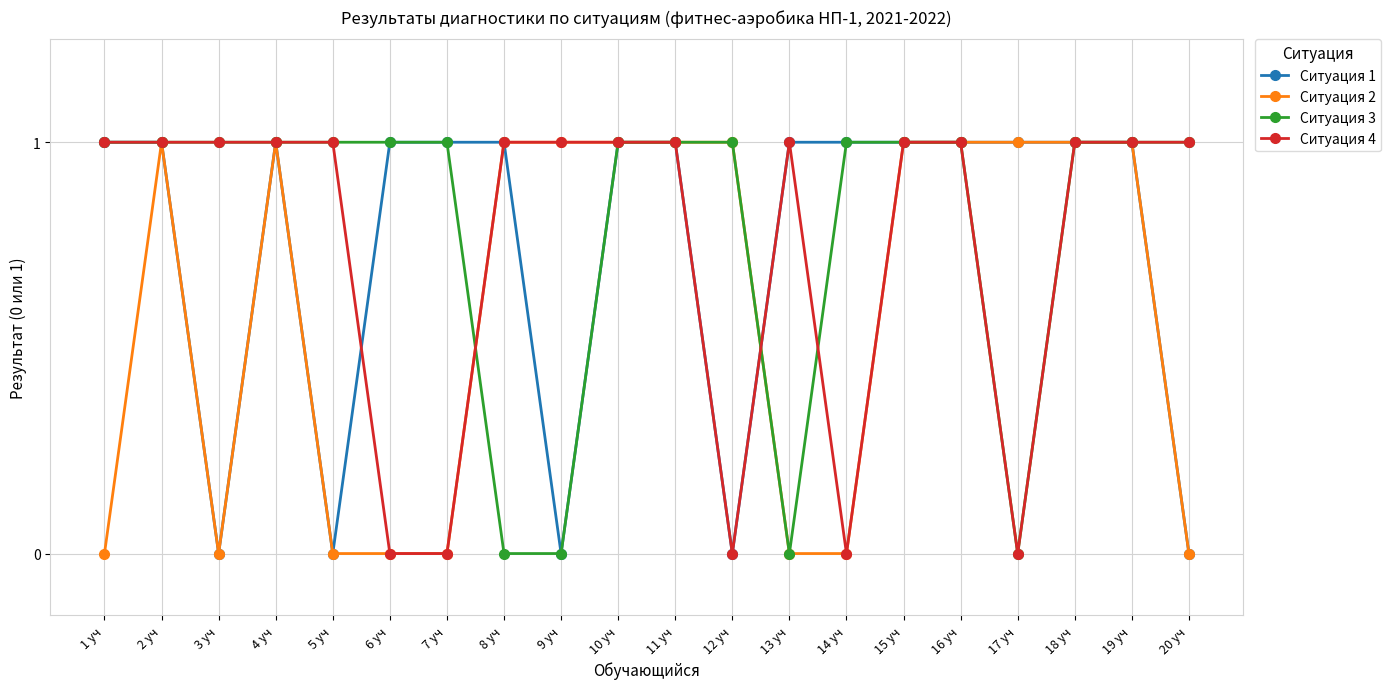

True or false: Ситуация 2 has more than 0 interior local peaks.

True